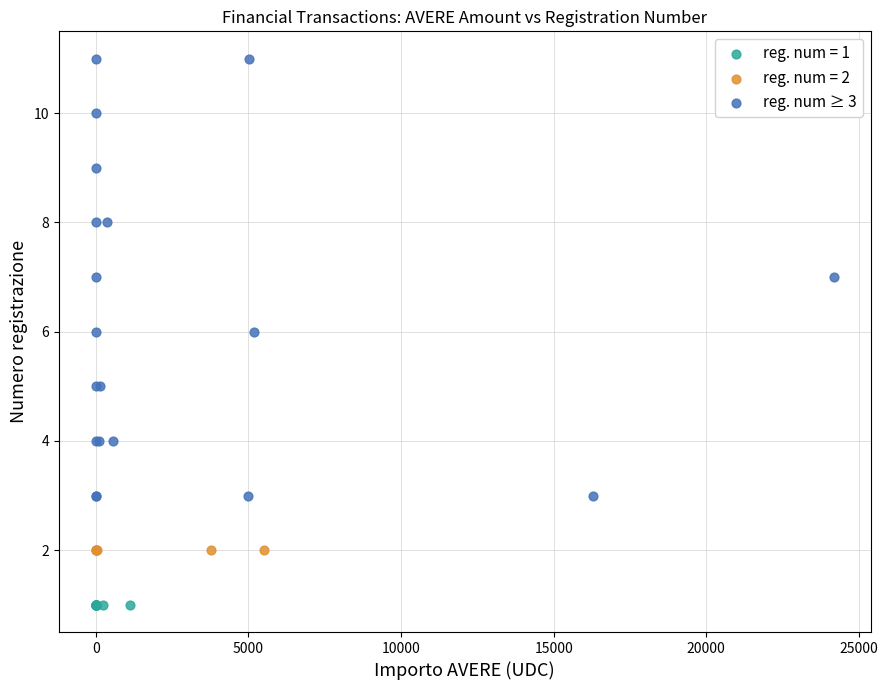

Which series reaches the maximum Y coordinate?

reg. num ≥ 3